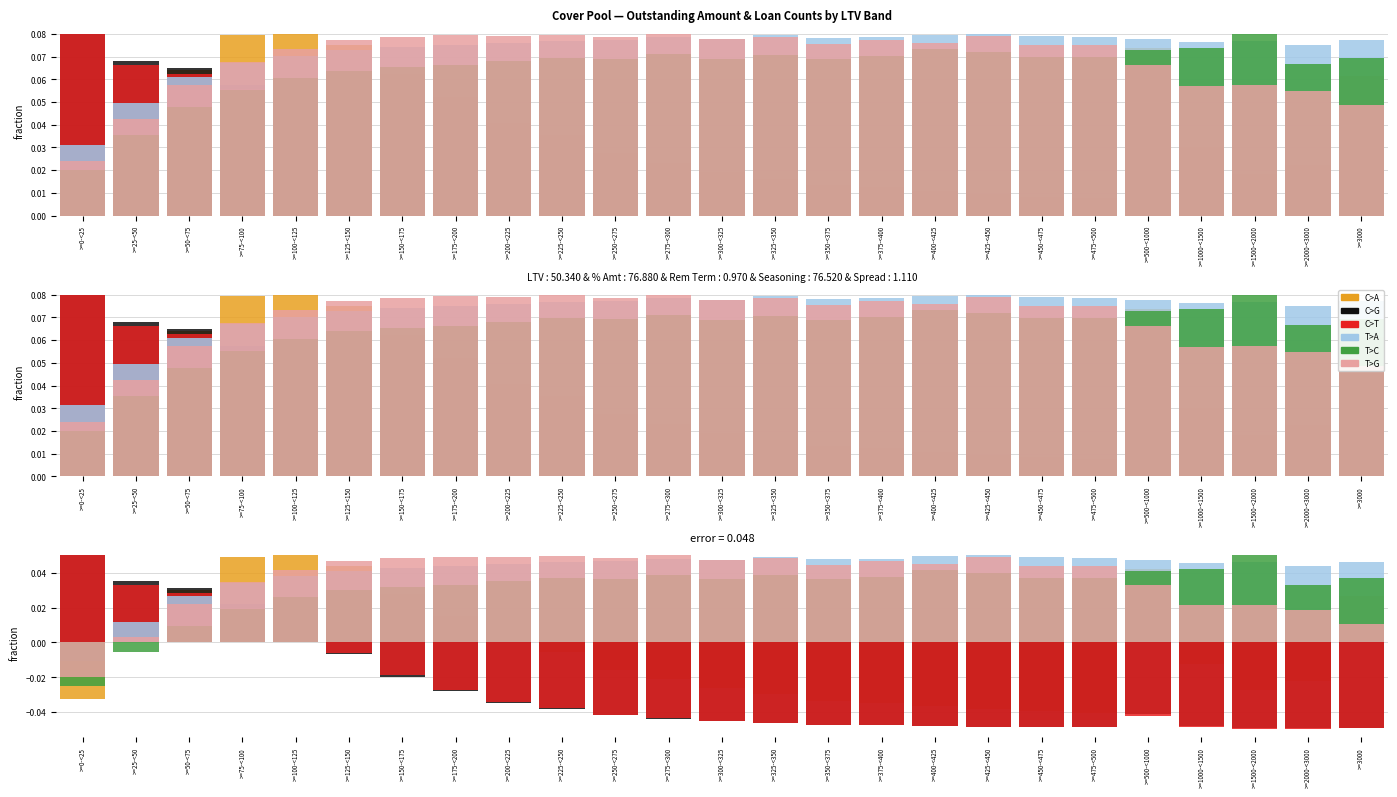

Where is T>C nearest to the value 0?

>=25-<50